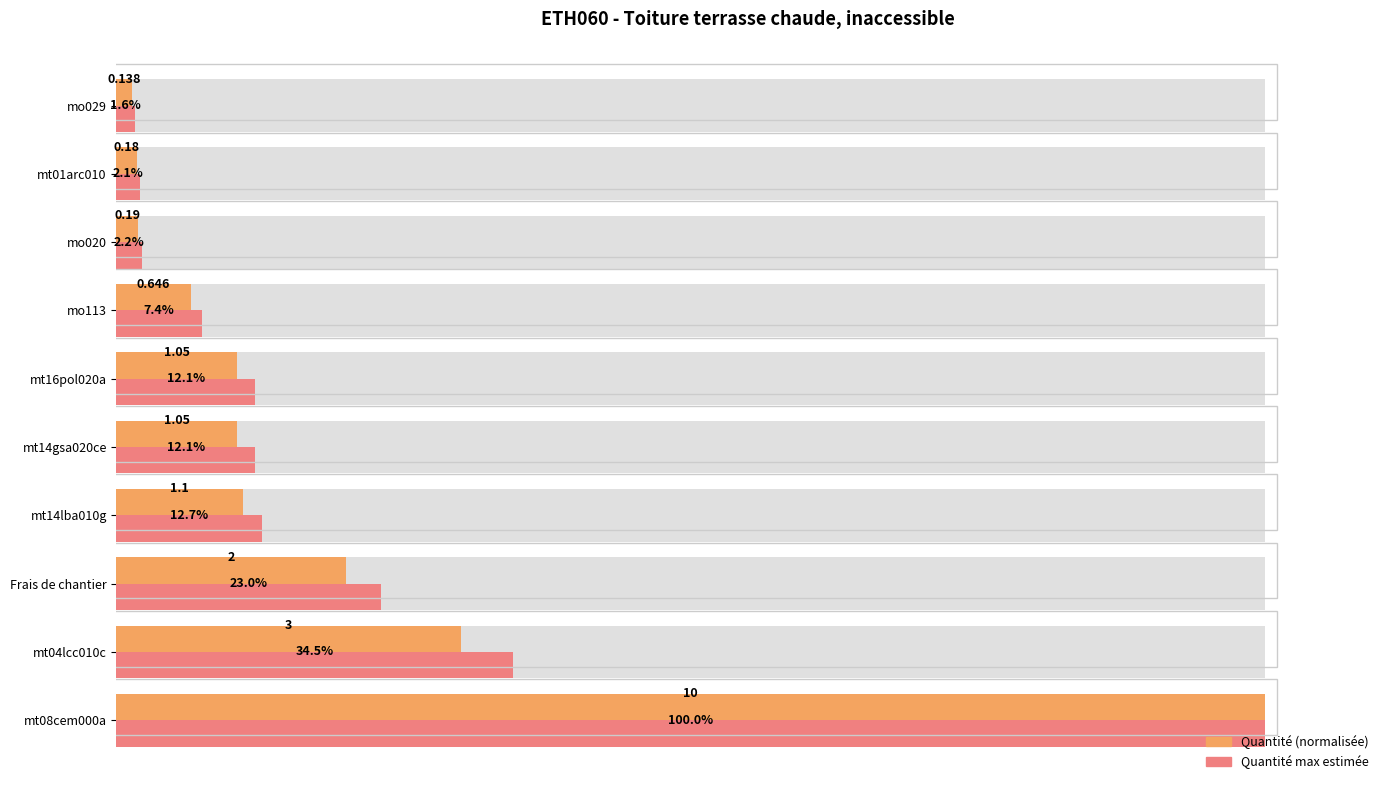

Is it true that Quantité (normalisée) equals 17.7 at mt14lba010g?

False